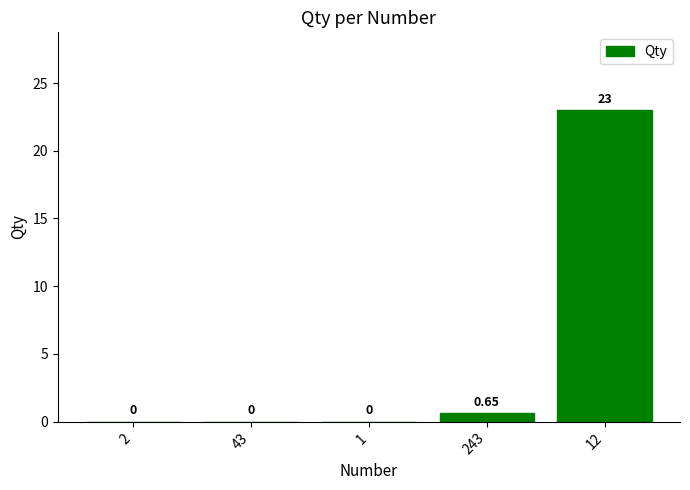

What is the difference between the values at 43 and 12?

23.0